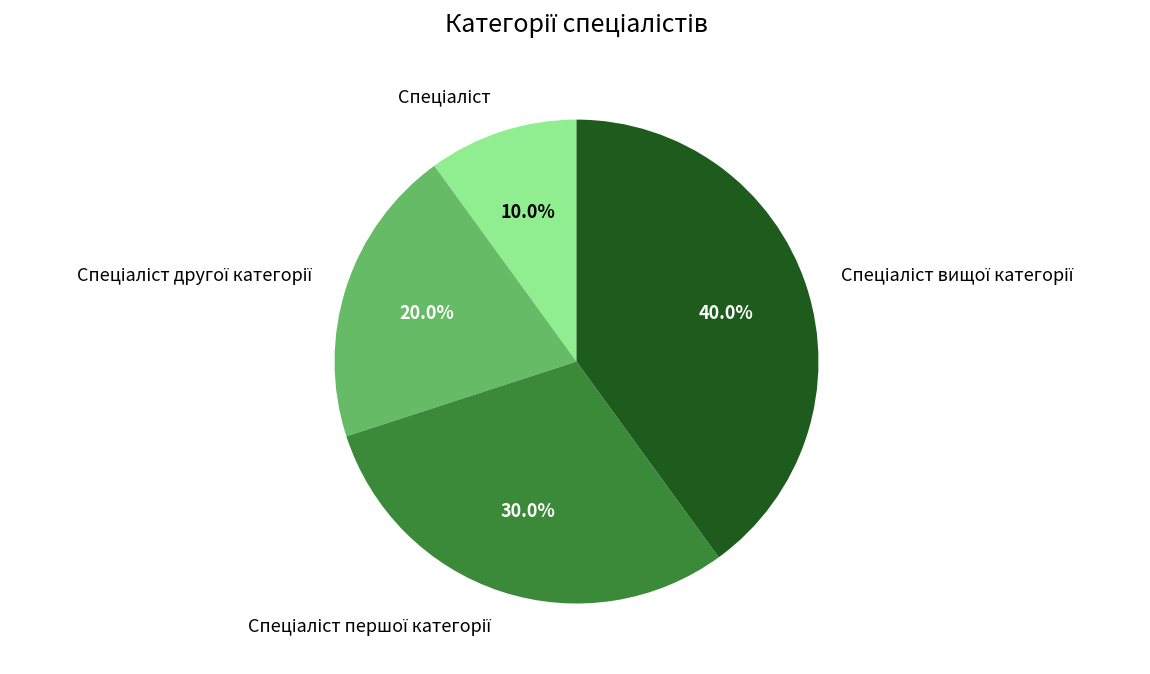

How many segments does this pie chart have?

4